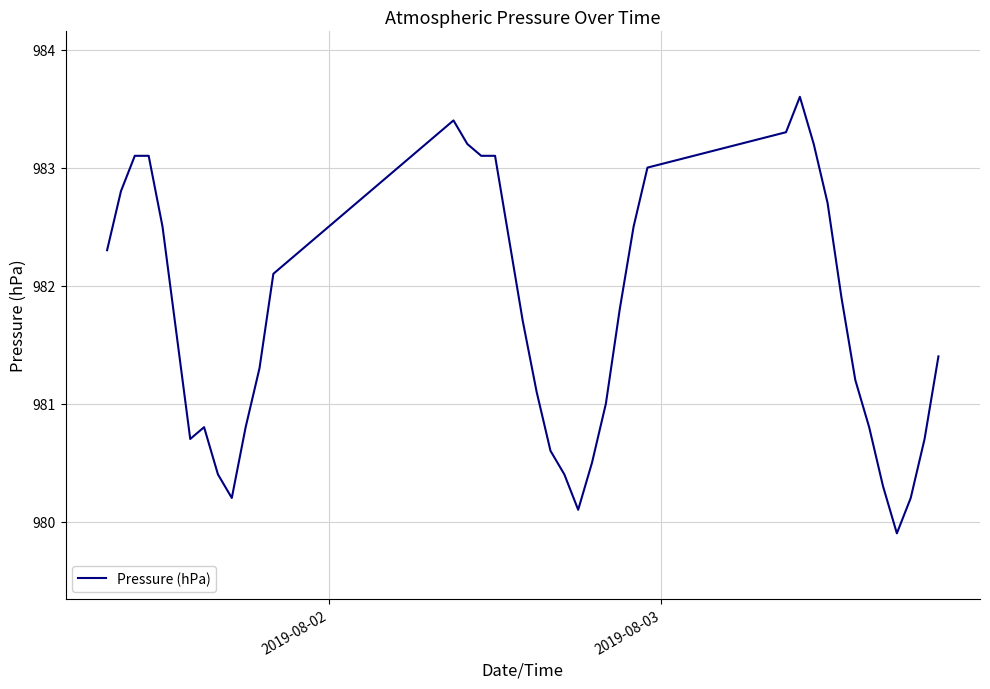

What is the difference between the maximum and minimum values?

3.7